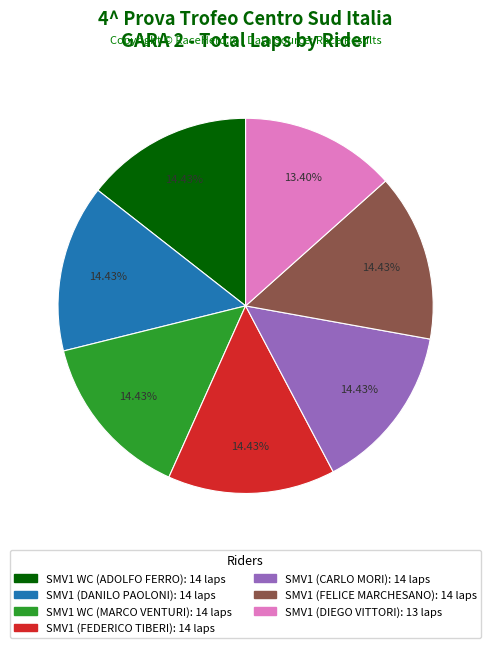

Is there any slice that represents more than half of the pie?

No